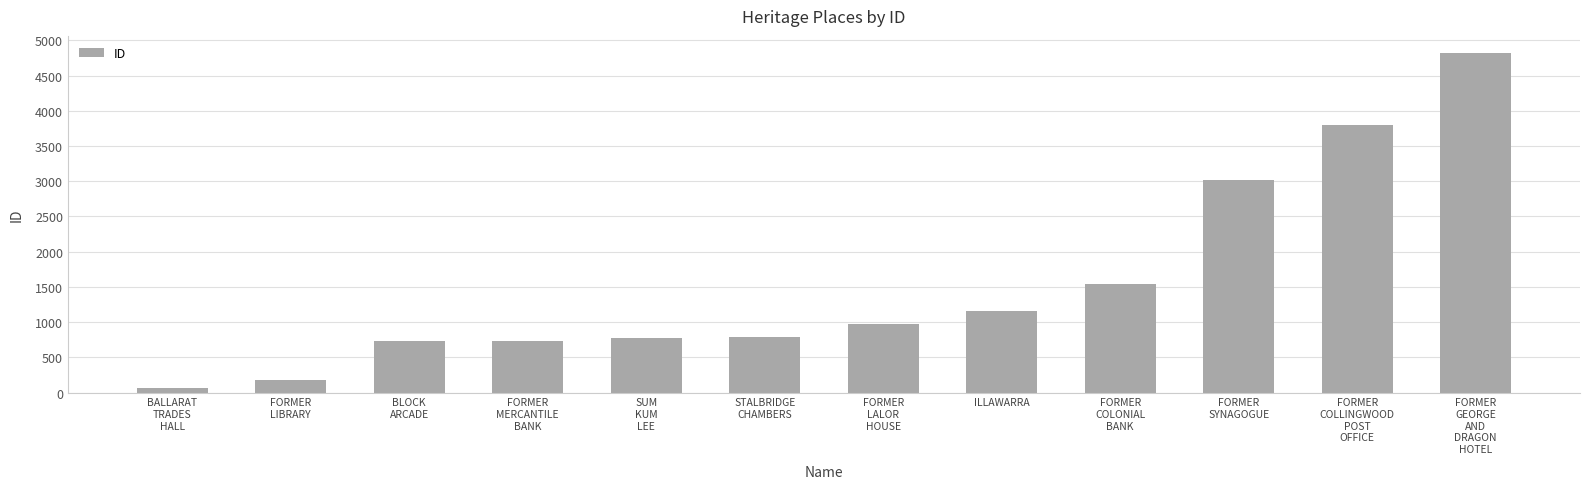

The chart shows a value of 1161 at ILLAWARRA. True or false?

True